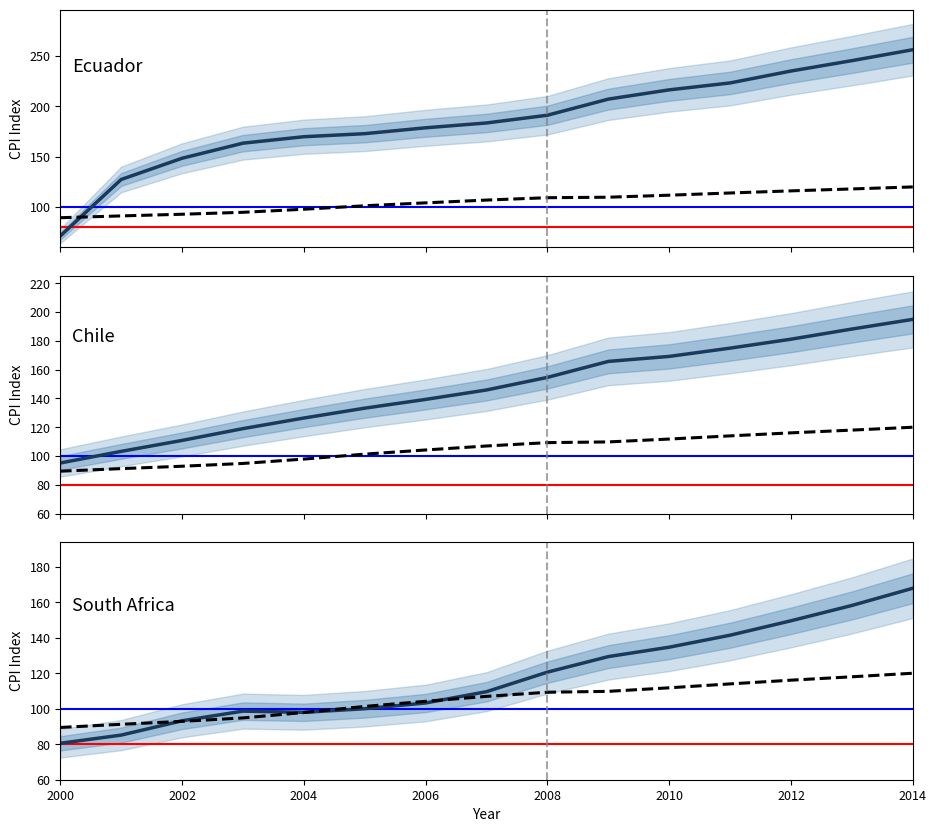

Which series has the widest spread of values?

Ecuador